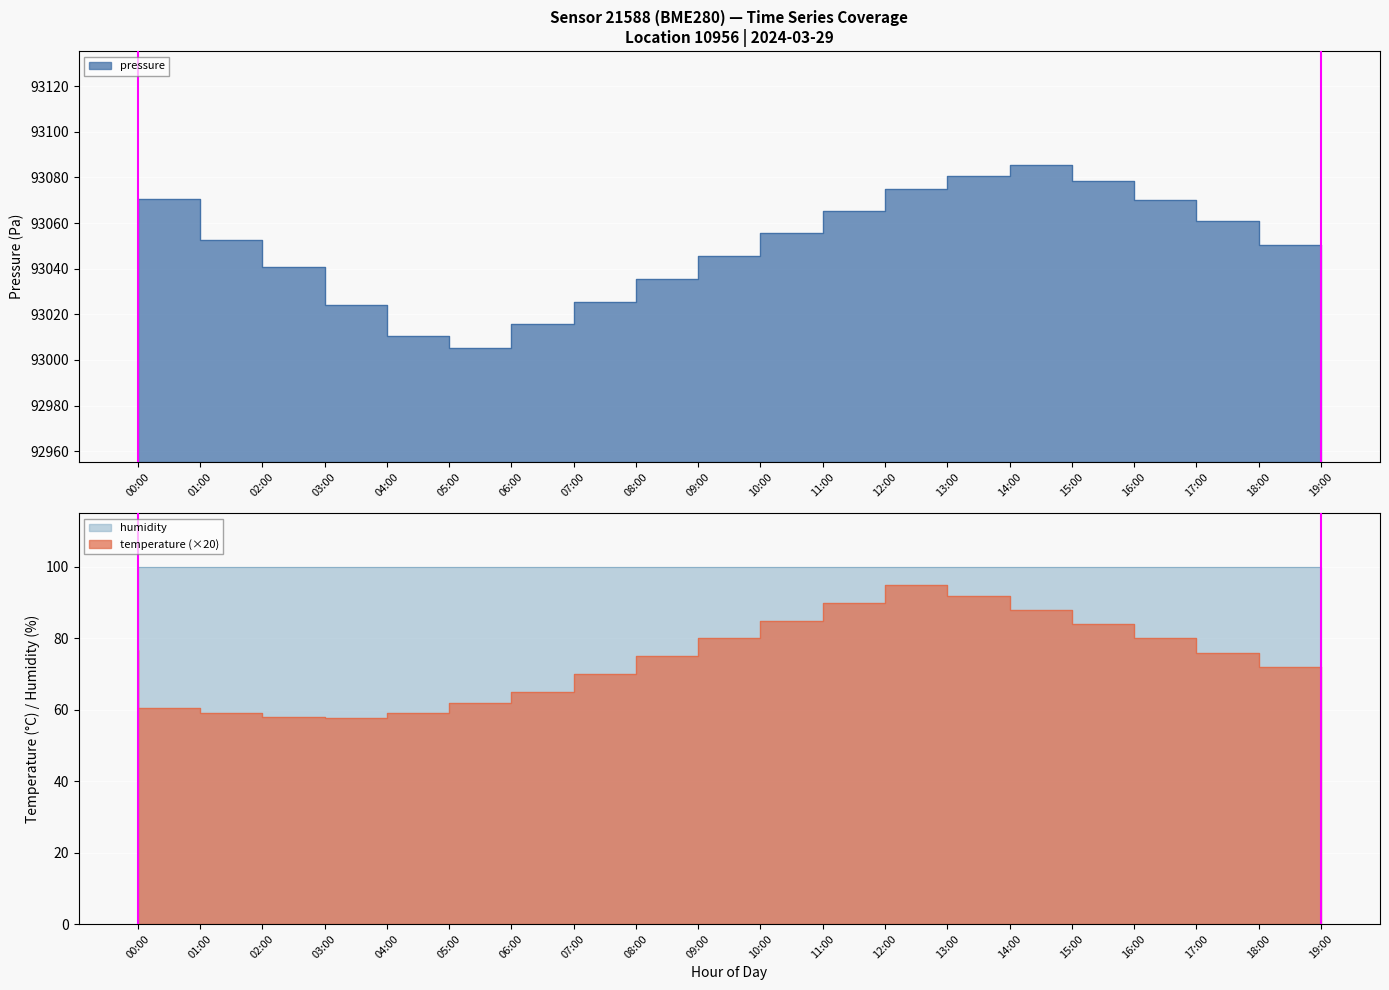

What is the lowest value of the temperature series?

57.8